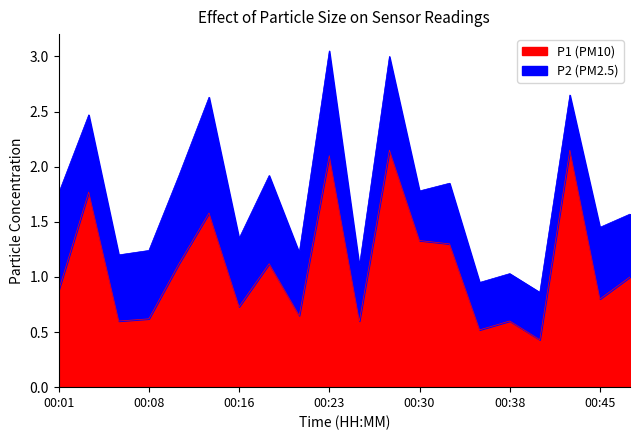

The P1 (PM10) series shows 0.2 at 00:16. True or false?

False